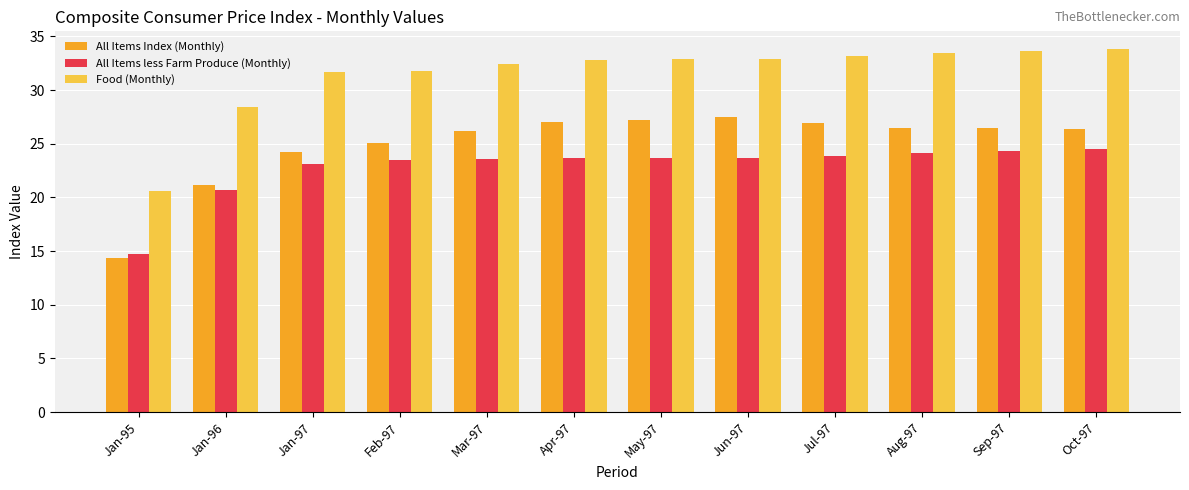

The value of All Items Index (Monthly) at May-97 is 43.1. True or false?

False